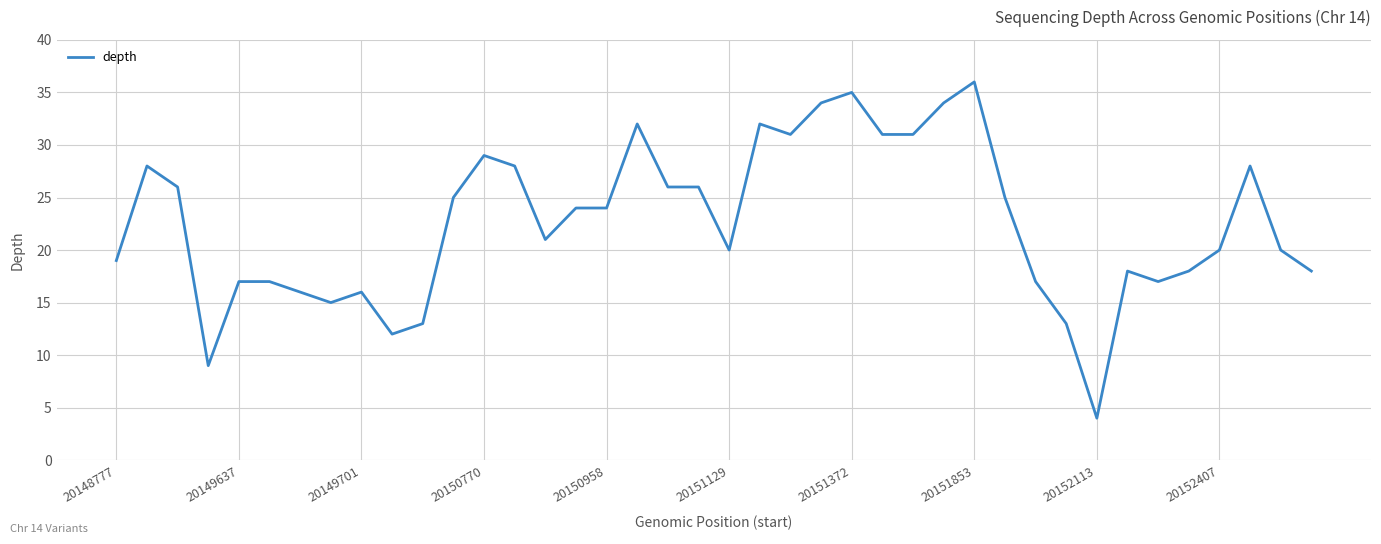

What is the difference between the maximum and second lowest values?

27